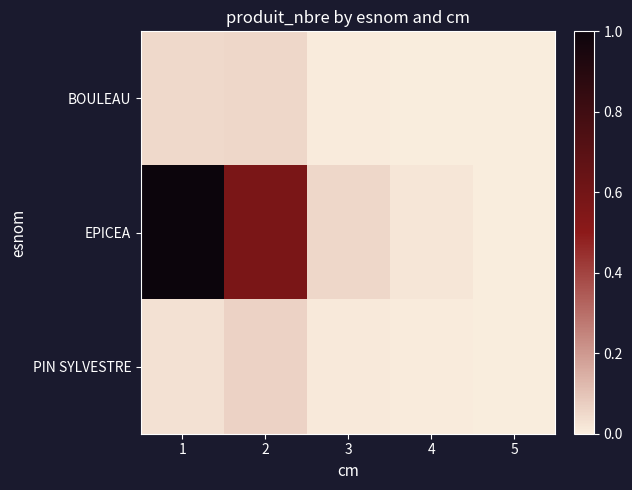

Between 4 and 5, which series saw the biggest shift?

EPICEA